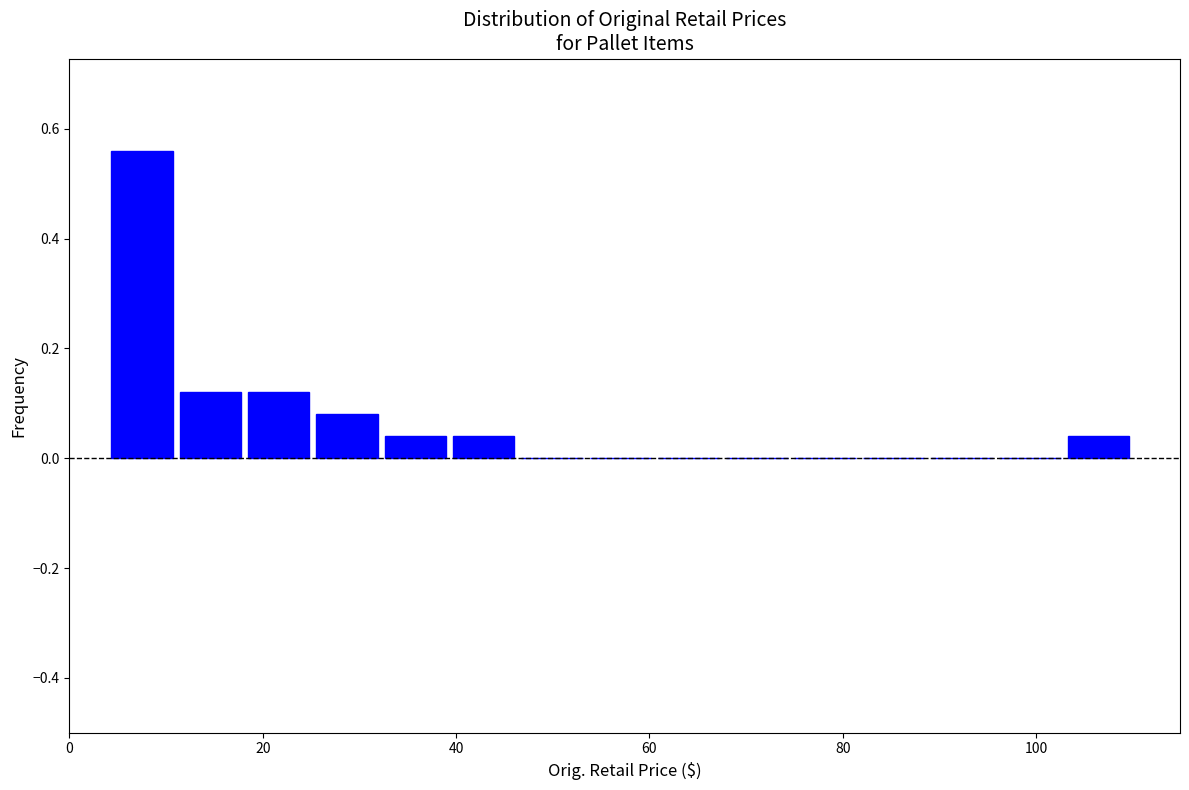

Read against the x-axis, roughly where is the centre of the tallest bar?

8